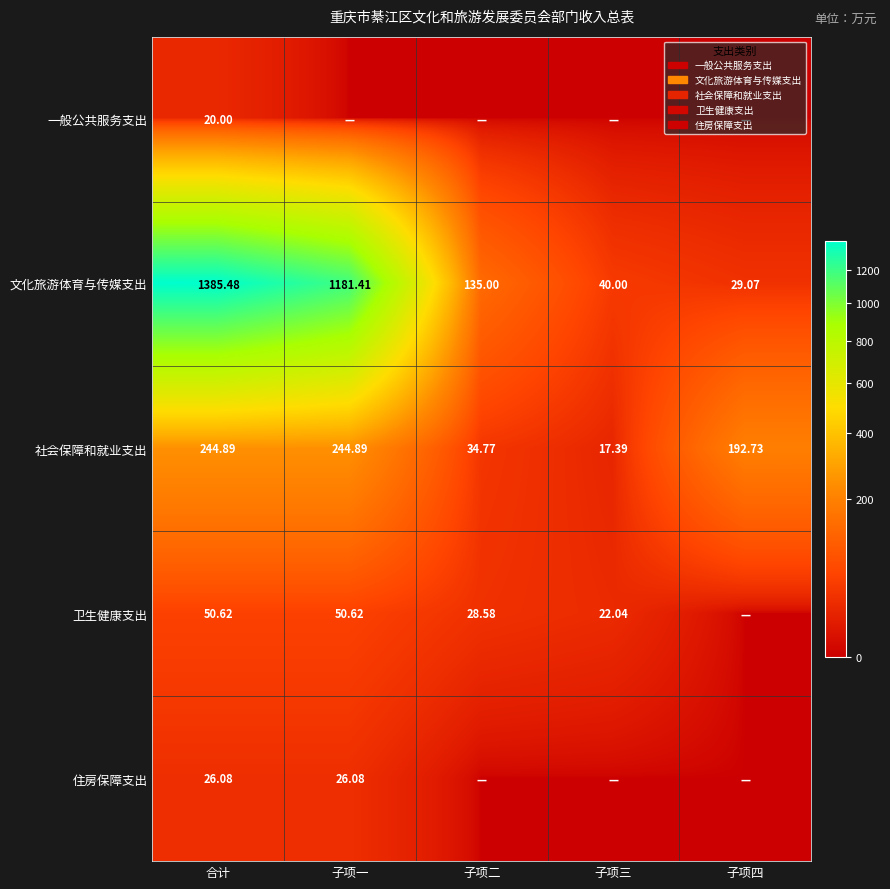

Rank the categories by 文化旅游体育与传媒支出 value from lowest to highest.

子项四, 子项三, 子项二, 子项一, 合计